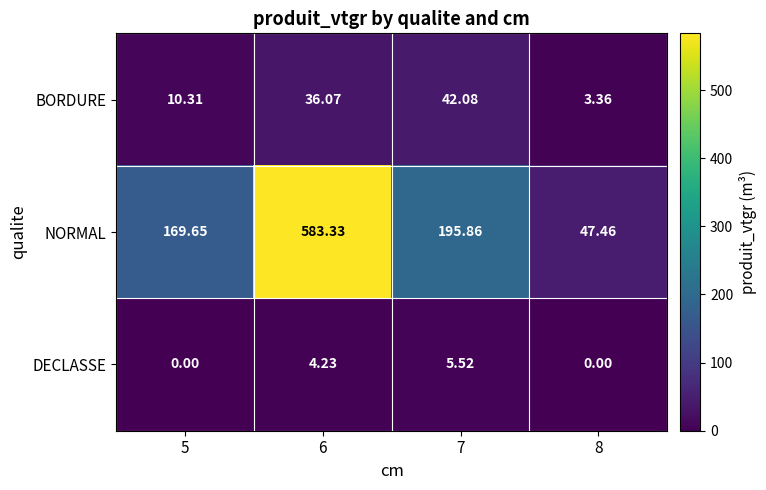

Which series has the largest total across all categories?

NORMAL